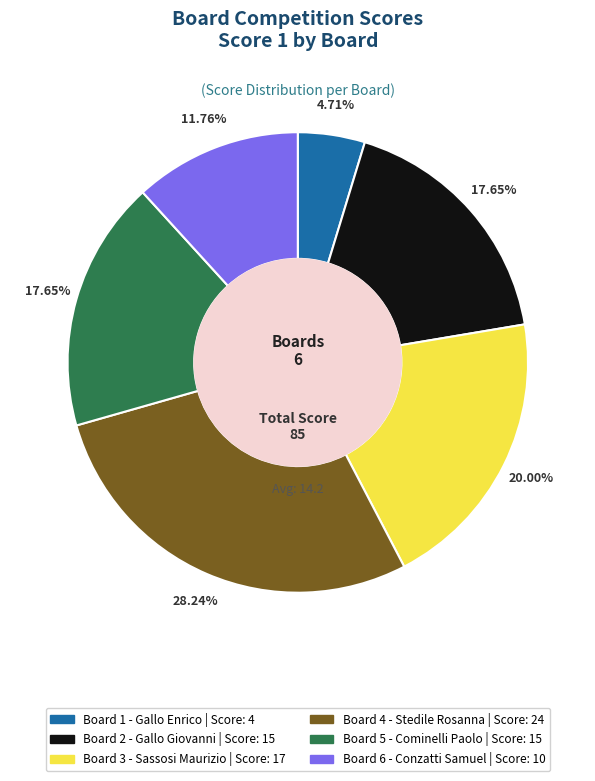

How many slices are in this pie chart?

6